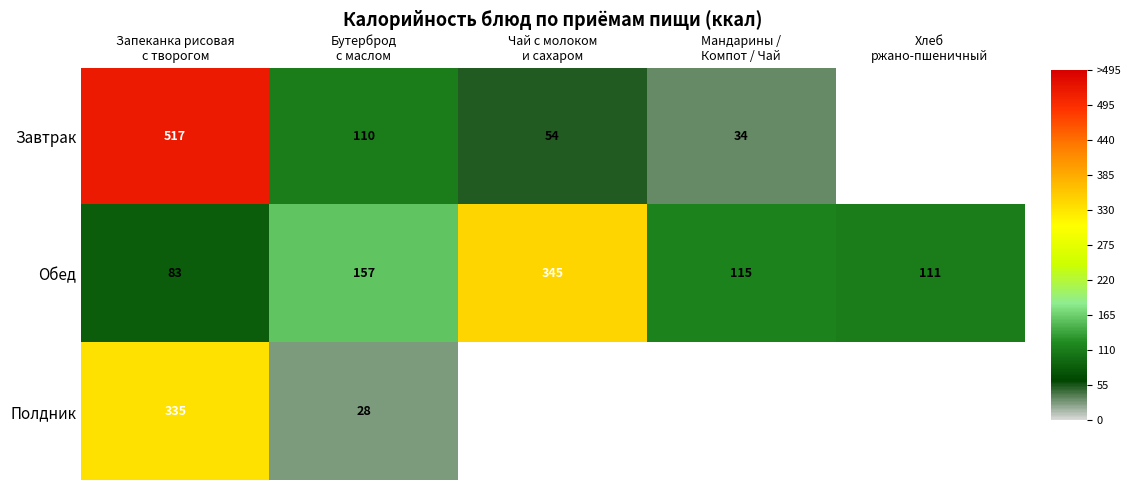

What is the minimum value for Обед?

83